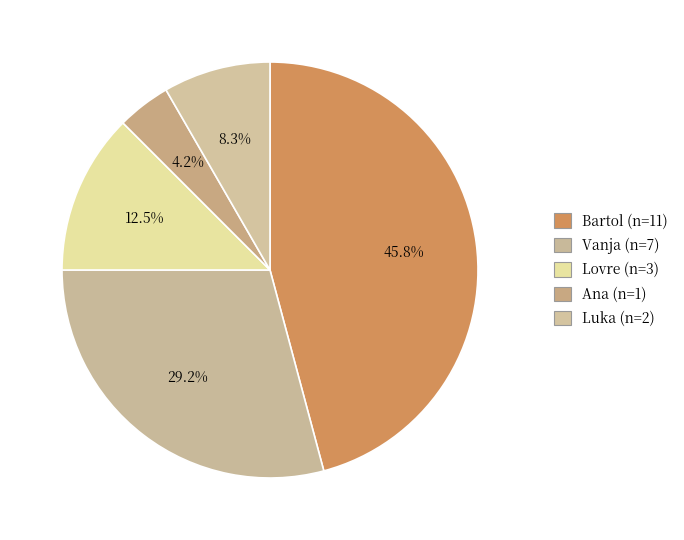

How many slices are in this pie chart?

5